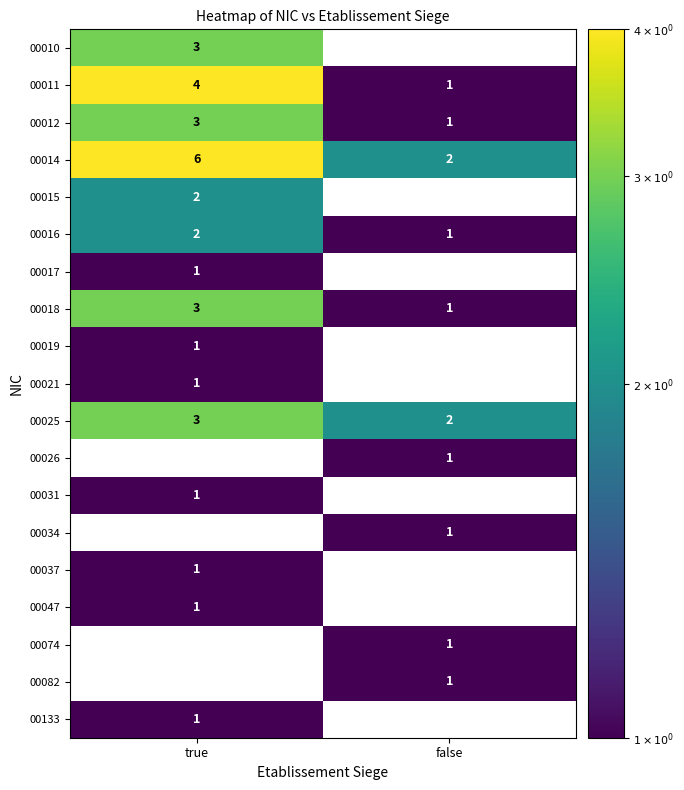

Is the value of 00010 at true greater than the value of 00019 at true?

Yes